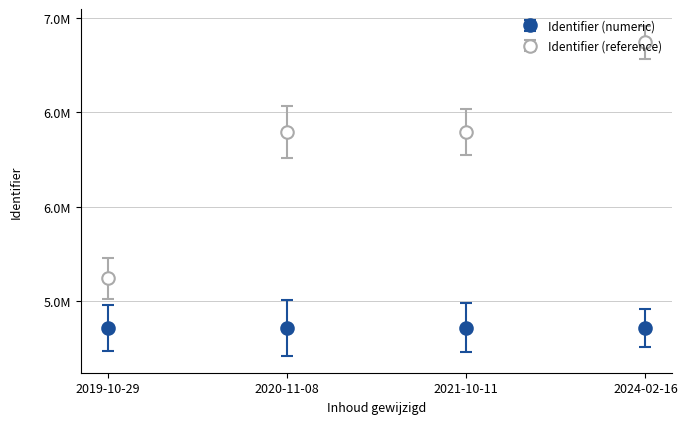

Does the chart have visible grid lines?

Yes